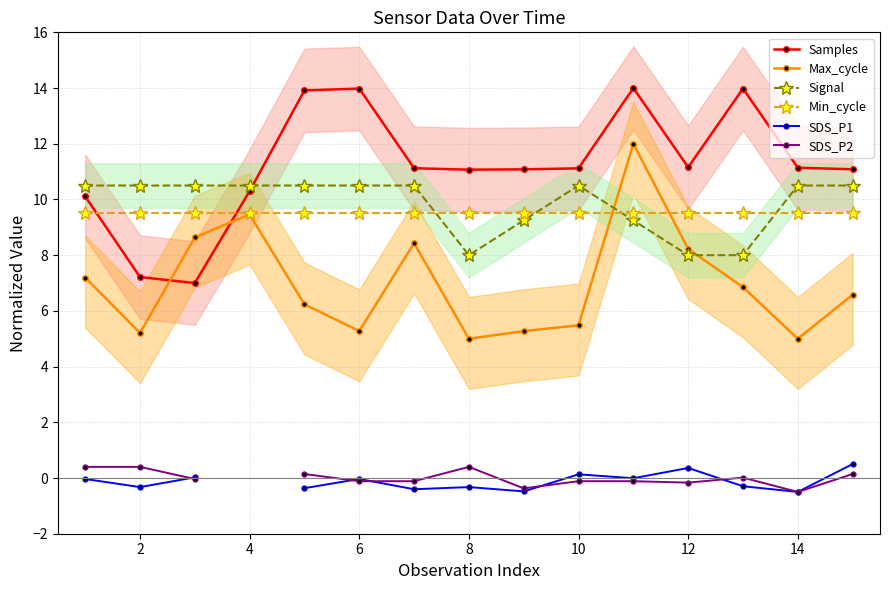

How many values in the SDS_P1 series exceed 0?

4